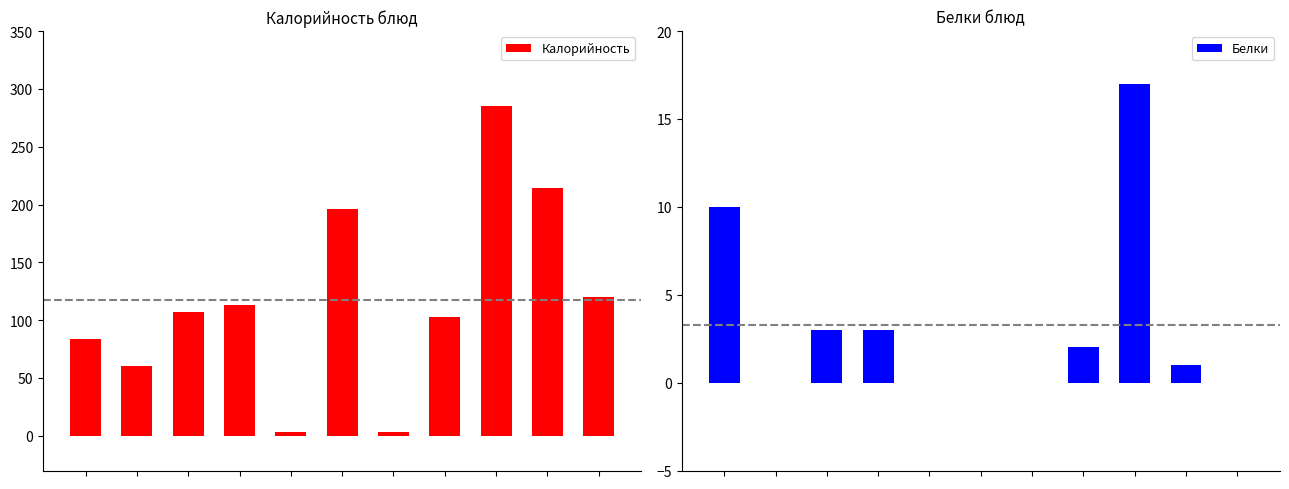

What is the sum of the Белки values at 7 and 3?

5